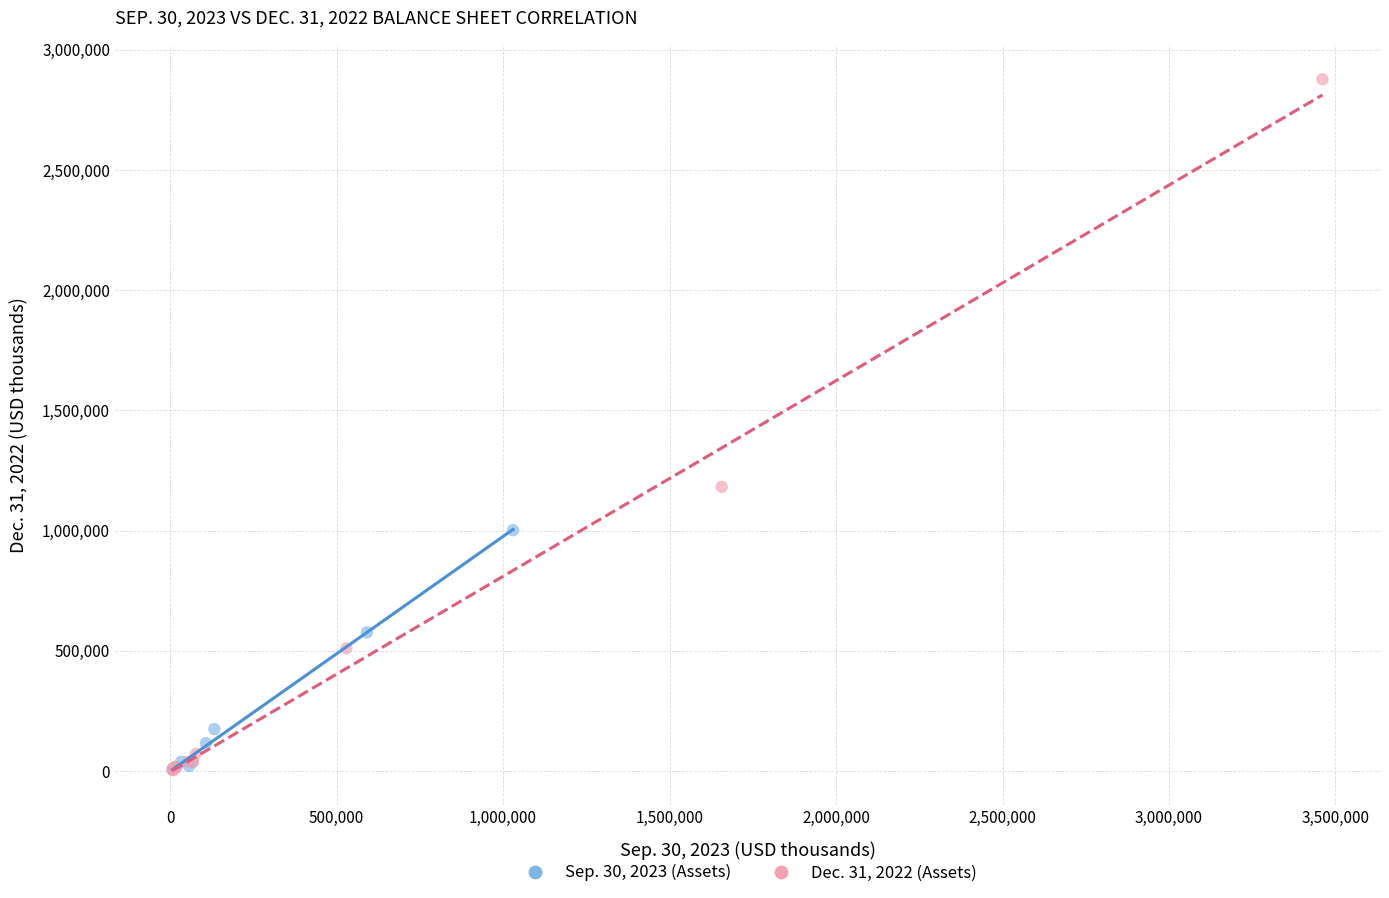

Which series contains the highest Y value?

Dec. 31, 2022 (Assets)